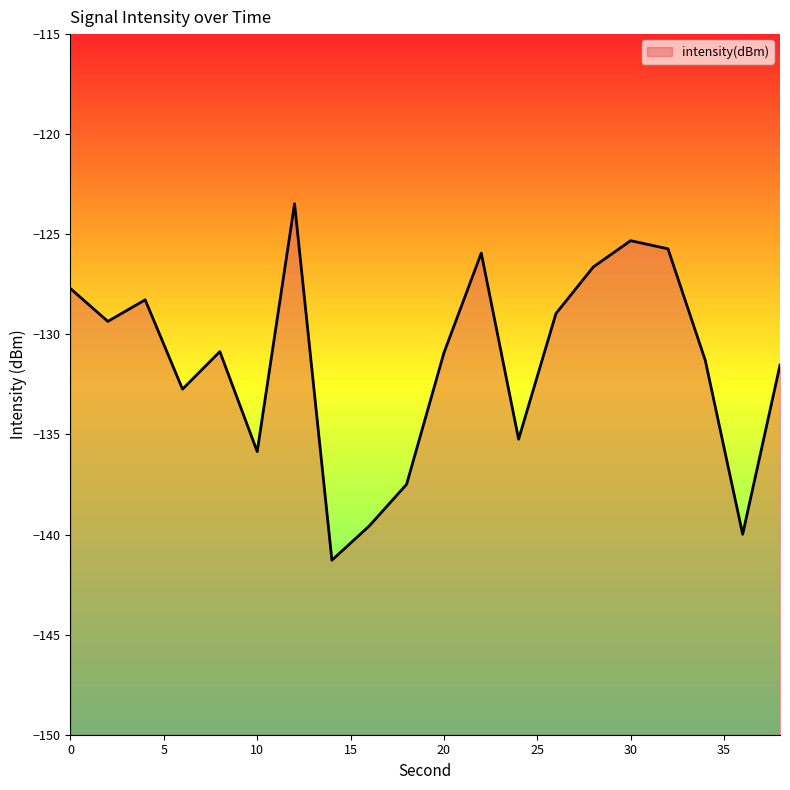

What is the minimum value shown in the chart?

-141.3